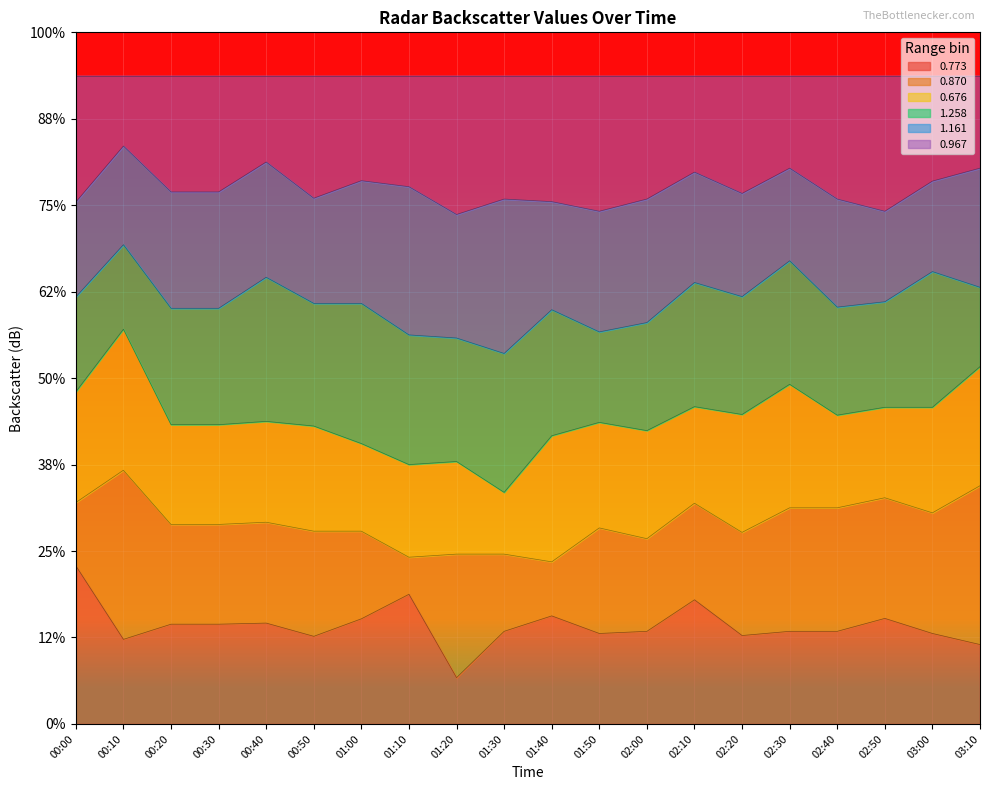

What is the difference between the maximum and minimum values in the 1.258 series?

0.4